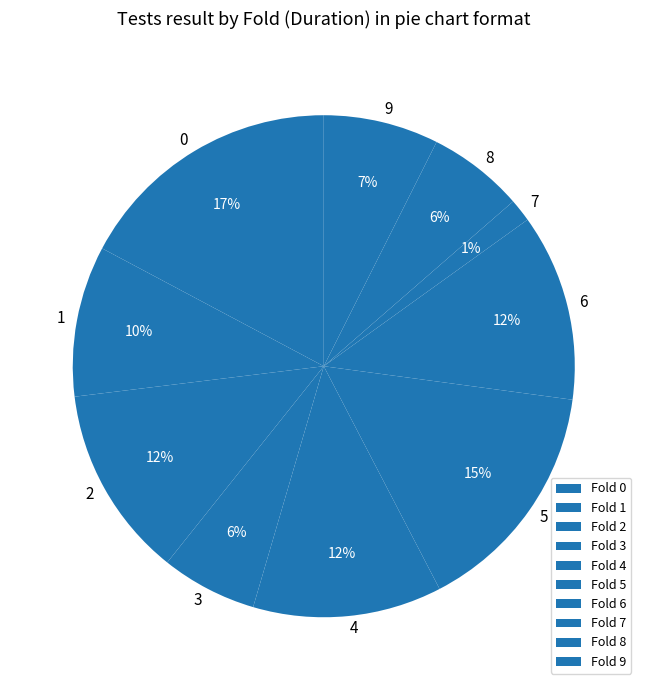

How many slices are in this pie chart?

10